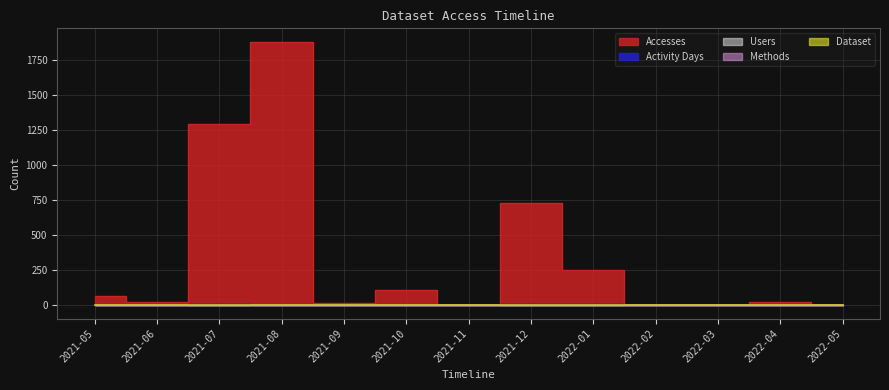

True or false: Methods has more than 0 interior local peaks.

False